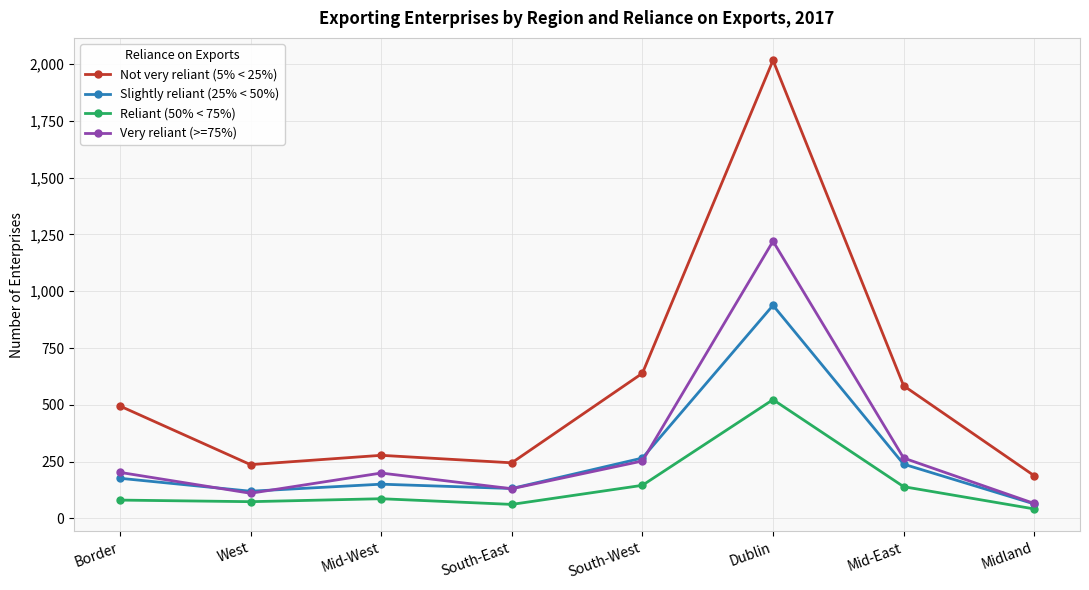

What is the label of the 4th point from the left?

South-East